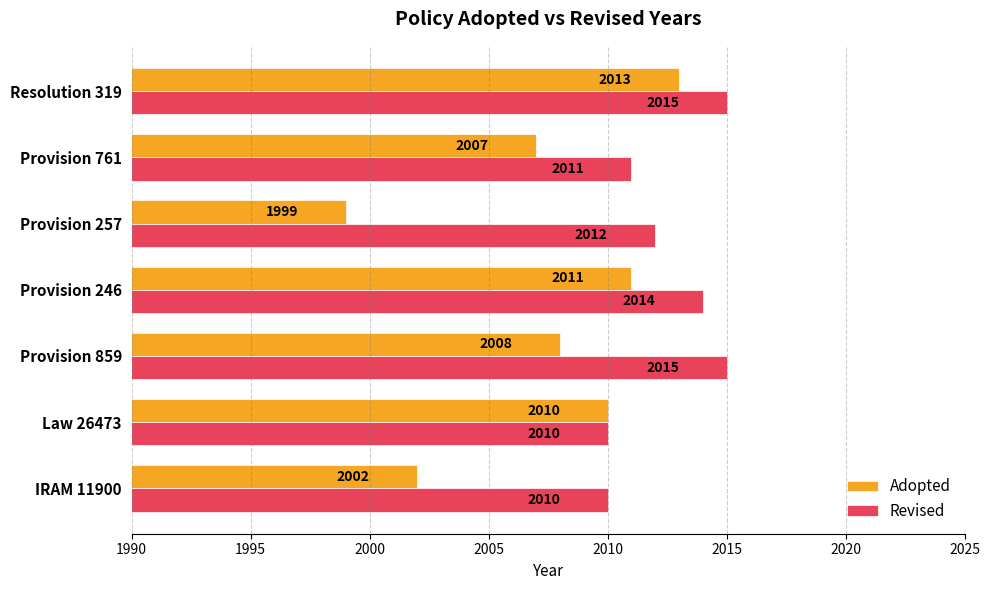

List the series in order of their peak value, lowest first.

Adopted, Revised